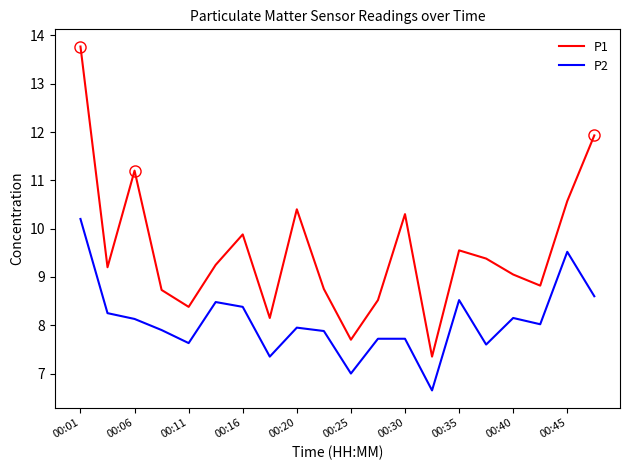

Which series has the largest range (max minus min)?

P1